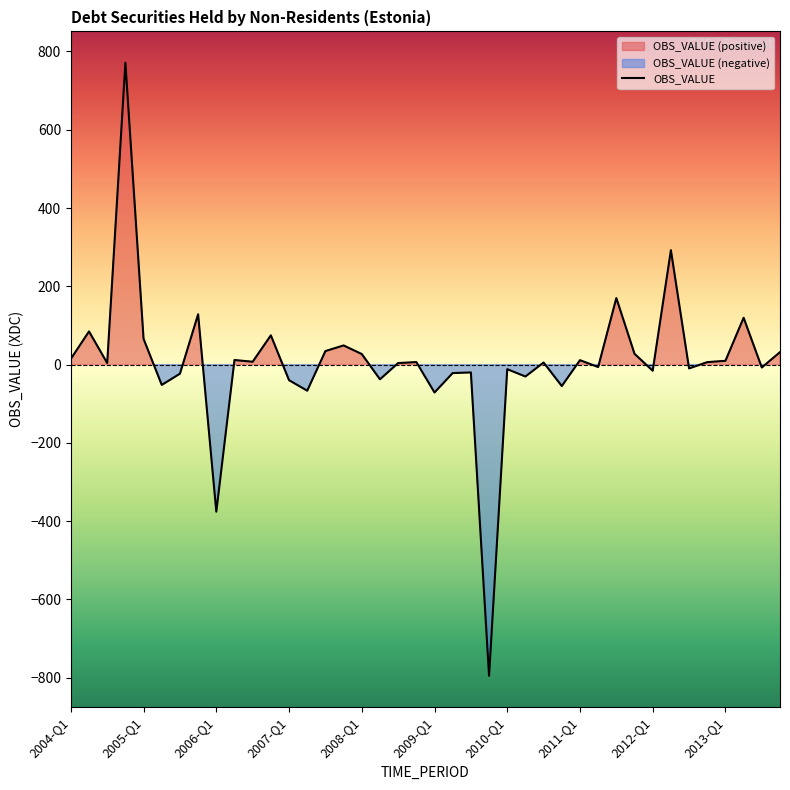

Rank the categories by value from highest to lowest.

2004-Q4, 2012-Q2, 2011-Q3, 2005-Q4, 2013-Q2, 2004-Q2, 2006-Q4, 2005-Q1, 2007-Q4, 2007-Q3, 2013-Q4, 2011-Q4, 2008-Q1, 2004-Q1, 2006-Q2, 2011-Q1, 2013-Q1, 2006-Q3, 2008-Q4, 2012-Q4, 2010-Q3, 2004-Q3, 2008-Q3, 2011-Q2, 2013-Q3, 2012-Q3, 2010-Q1, 2012-Q1, 2009-Q3, 2009-Q2, 2005-Q3, 2010-Q2, 2008-Q2, 2007-Q1, 2005-Q2, 2010-Q4, 2007-Q2, 2009-Q1, 2006-Q1, 2009-Q4